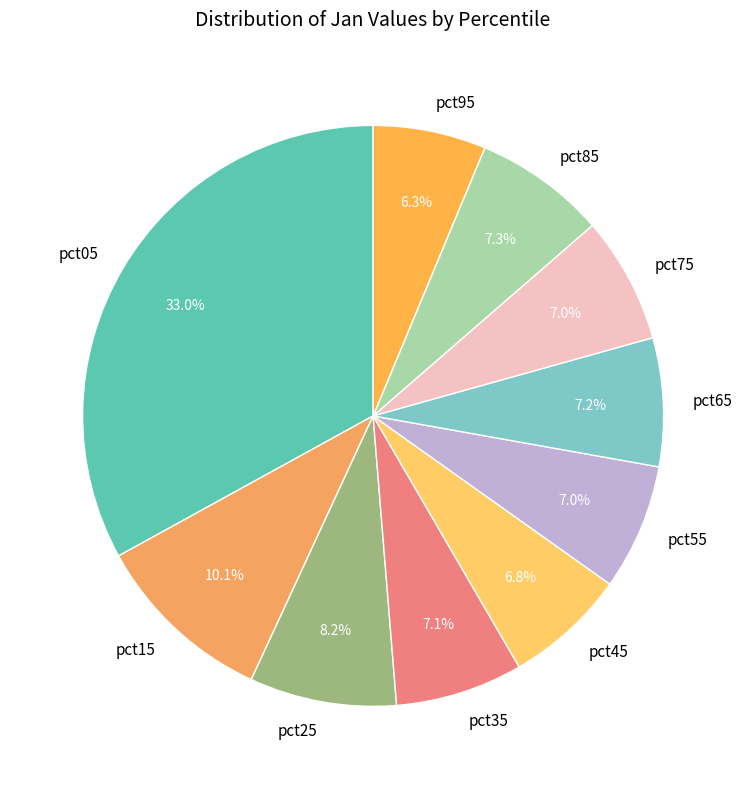

Count the number of slices in the pie.

10